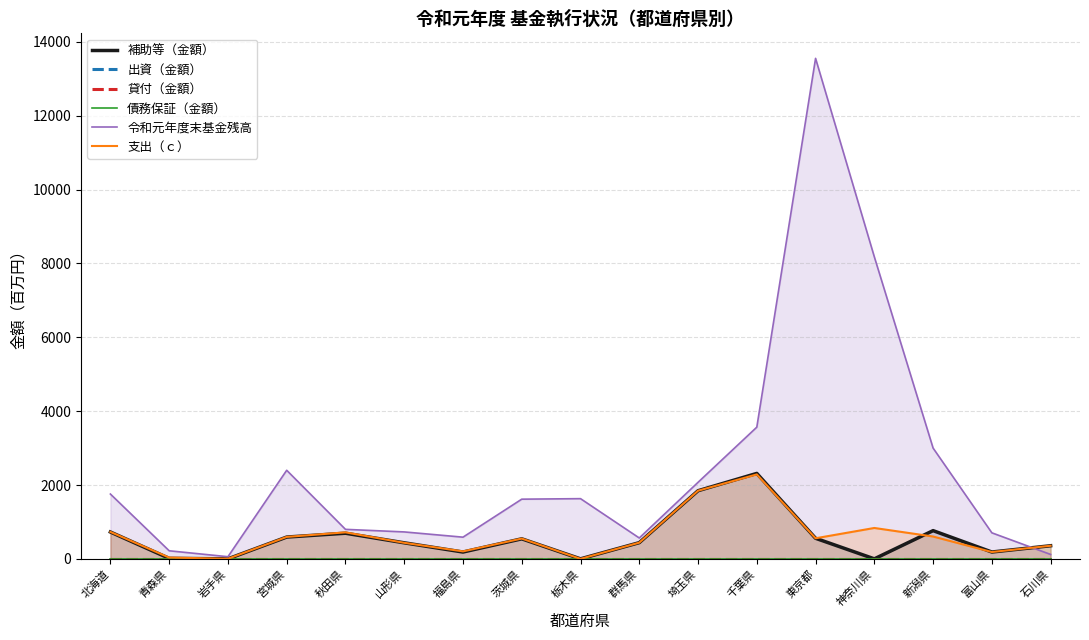

What is the sum of the 支出（ｃ） values at 富山県 and 石川県?

540.2